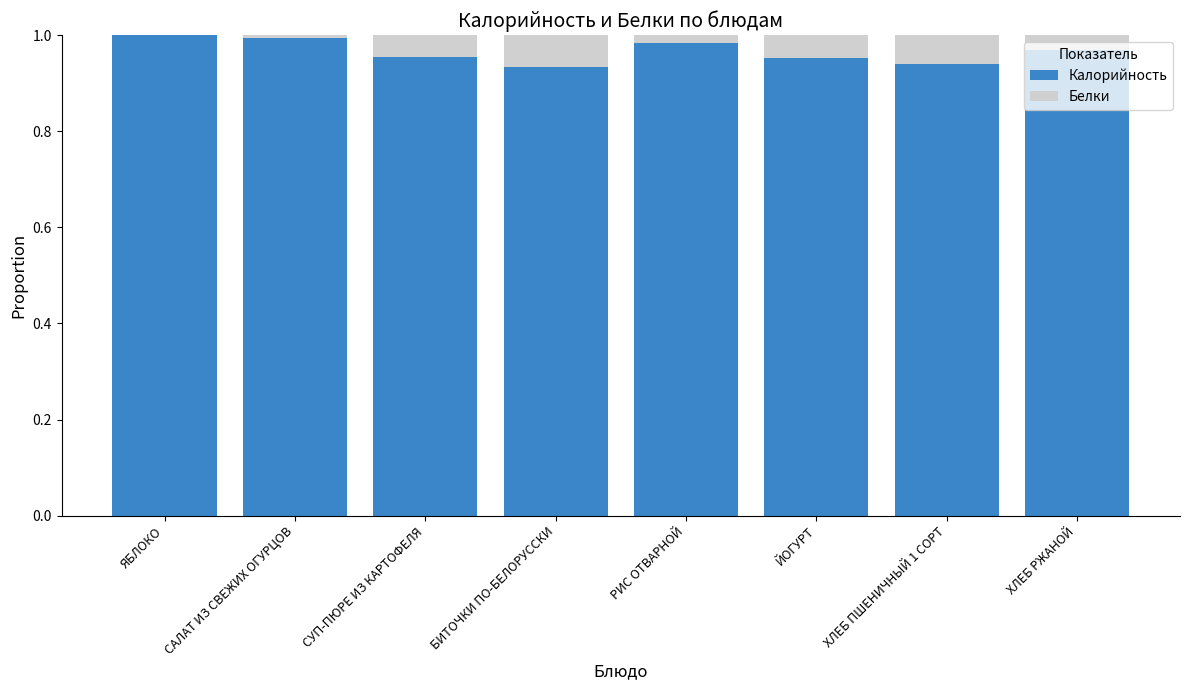

The value of Калорийность at САЛАТ ИЗ СВЕЖИХ ОГУРЦОВ is 1.0. True or false?

True